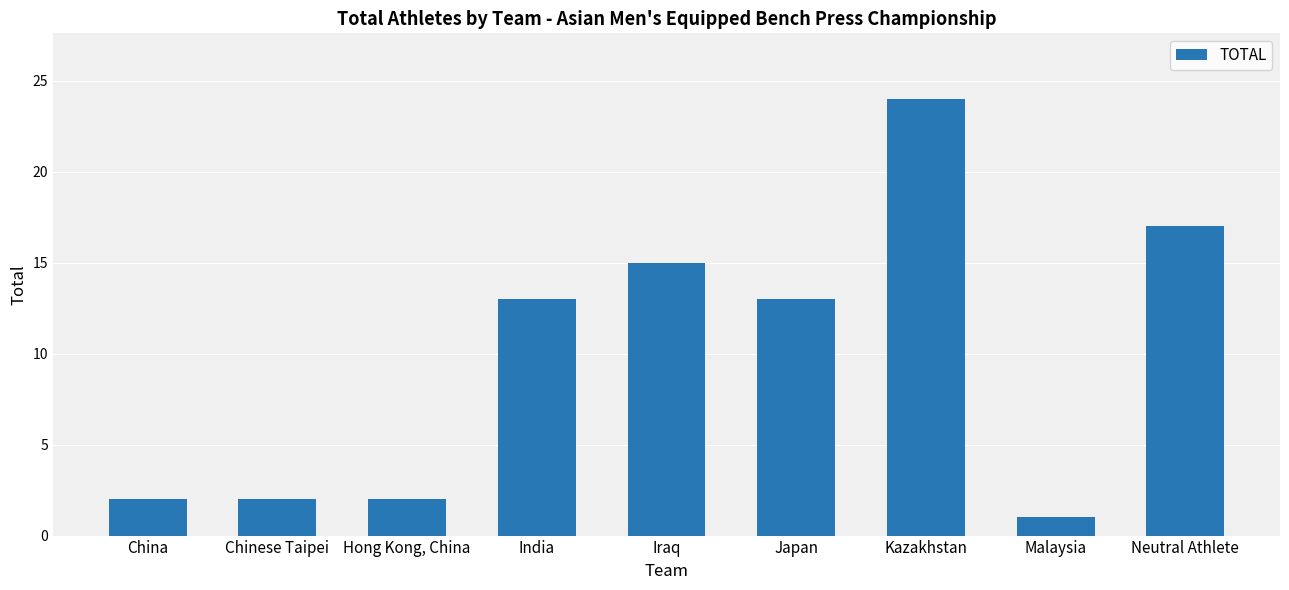

What is the minimum value shown in the chart?

1